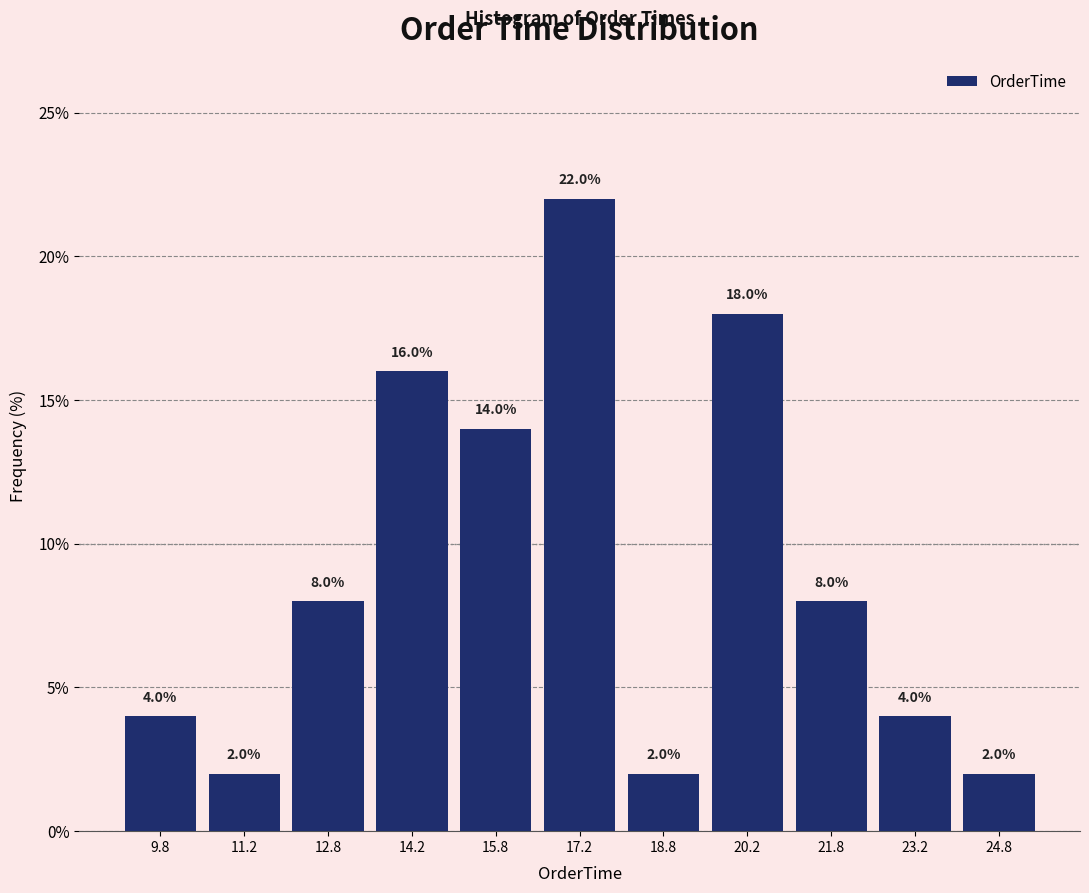

How tall is the bar that spans 12.0 to 13.5 on the x-axis? The bar edges are not printed on the chart, so give them approximately, as read against the axis.

8.0